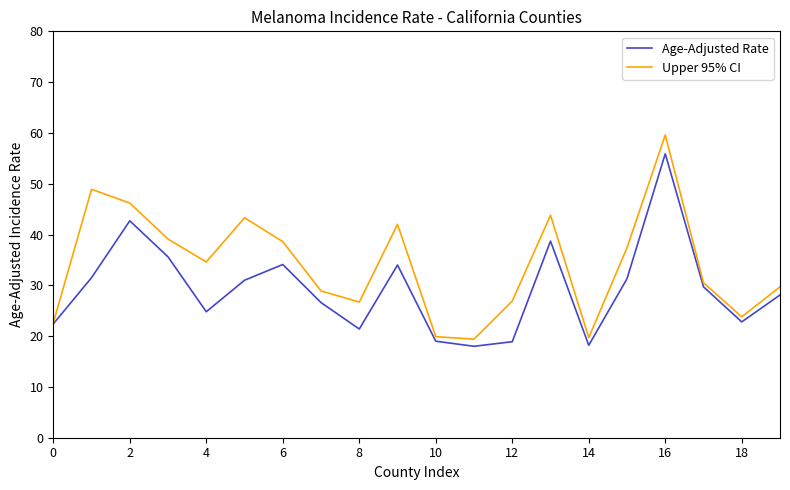

List the series in order of their overall mean, highest first.

Upper 95% CI, Age-Adjusted Rate